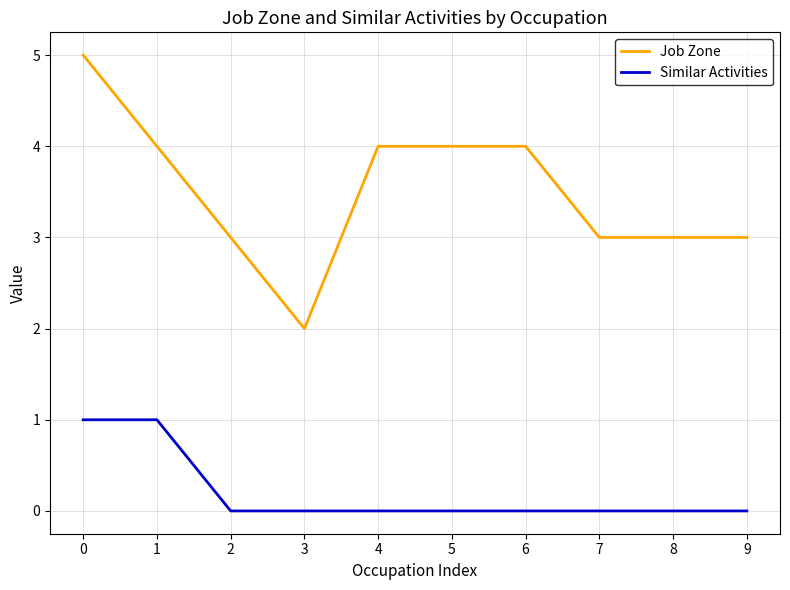

True or false: Similar Activities and Job Zone cross at least once.

False